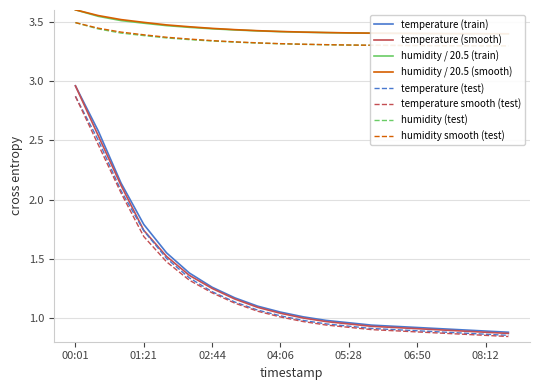

List the series in order of their peak value, highest first.

humidity, humidity_smooth, temperature, temperature_smooth